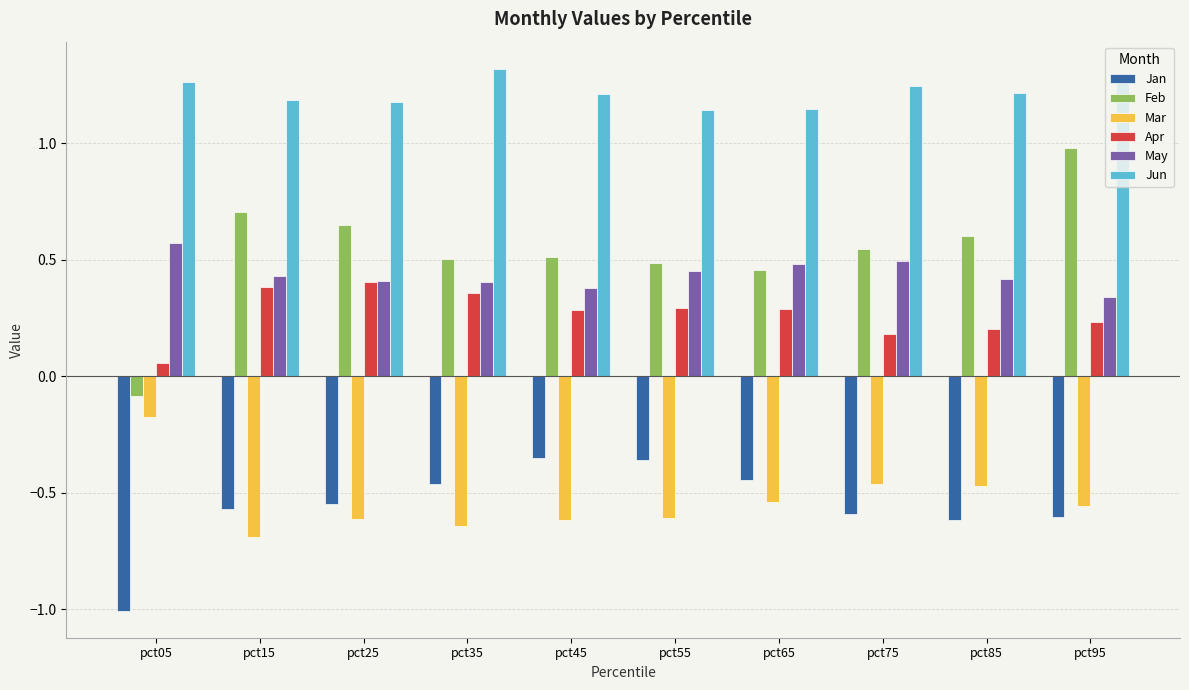

What is the sum of all Feb values?

5.4